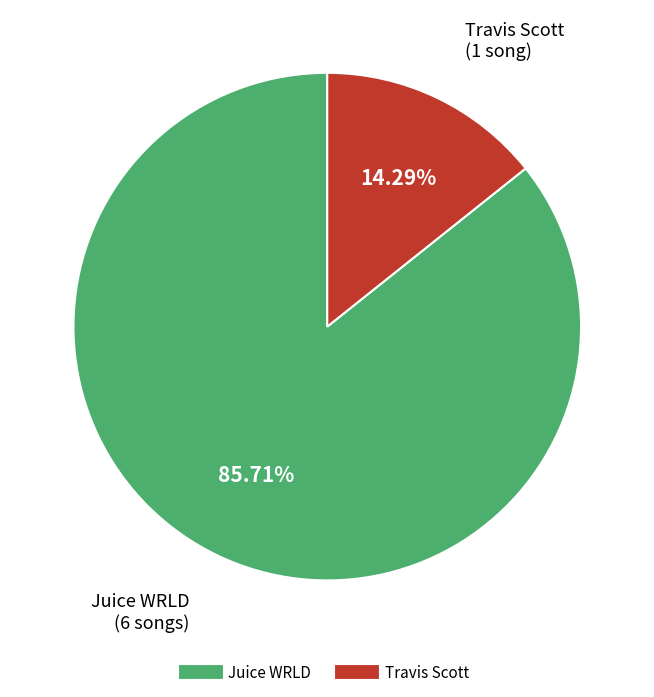

How many segments does this pie chart have?

2